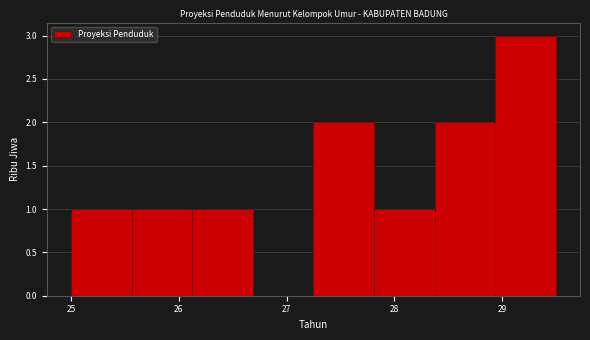

Reading left to right, transcribe this chart: for each bar, give the range it covers on the x-axis and its height. Neither the bar edges nor the heights are printed on the chart, so give them approximately, as read against the axes.

25.0 to 25.6: 1
25.6 to 26.1: 1
26.1 to 26.7: 1
26.7 to 27.3: 0
27.3 to 27.8: 2
27.8 to 28.4: 1
28.4 to 28.9: 2
28.9 to 29.5: 3